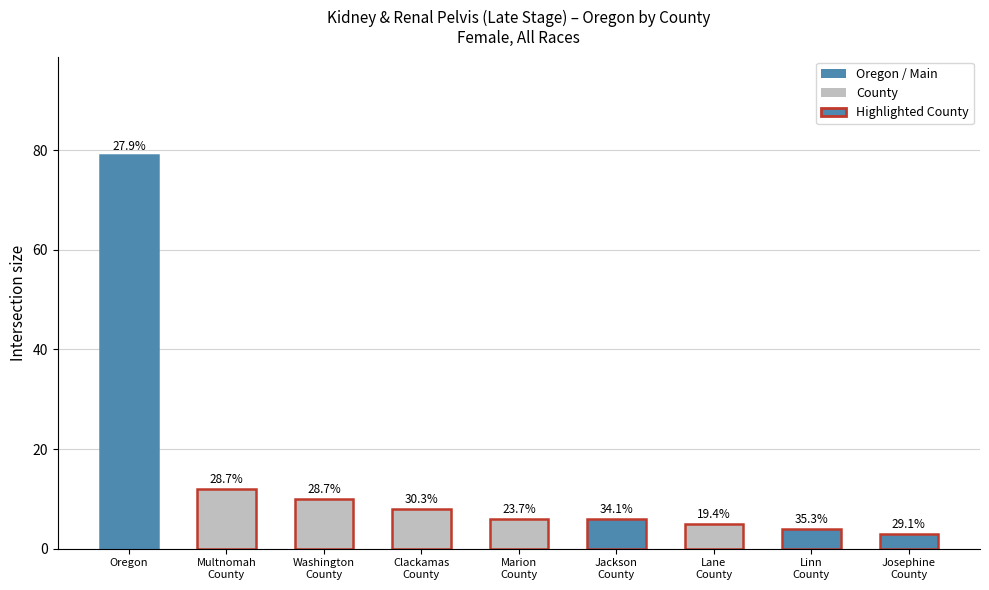

What is the sum of the values at Multnomah
County and Washington
County?

22